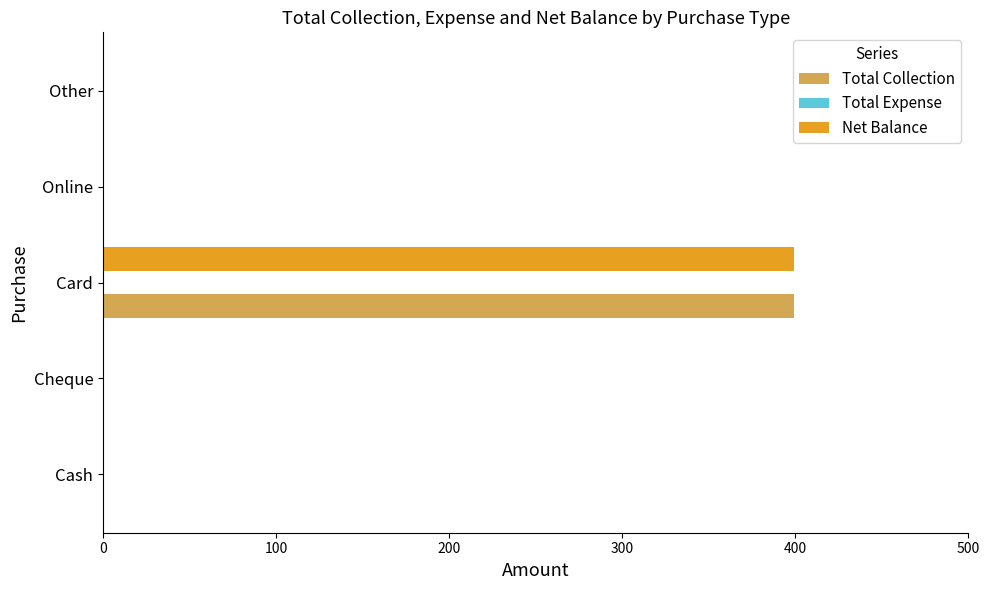

At which category does the chart reach its peak across all series?

Card